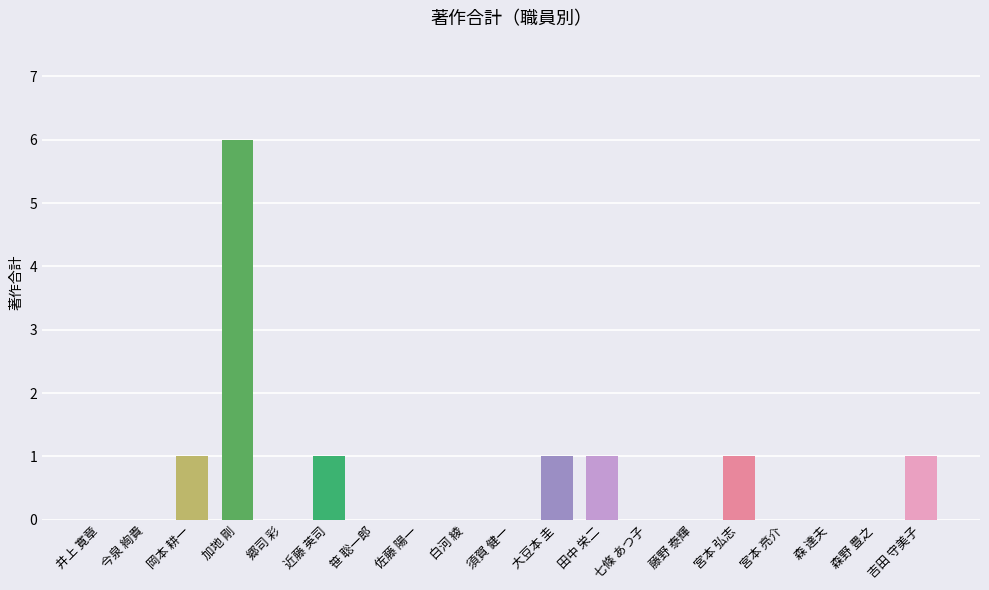

Which category has the highest value across all series?

加地 剛